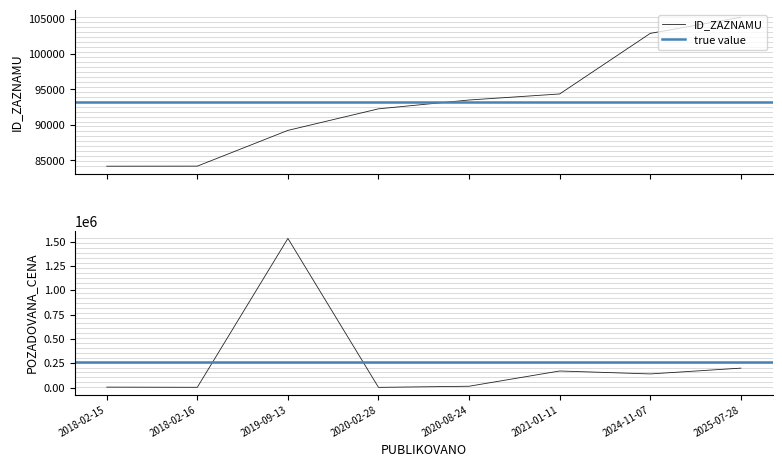

What is the approximate value of ID_ZAZNAMU at 2018-02-15, to the nearest 100?

84200